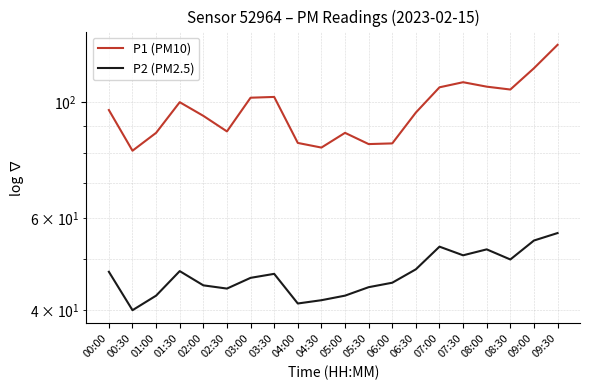

True or false: P1 (PM10) and P2 (PM2.5) intersect in this chart.

False